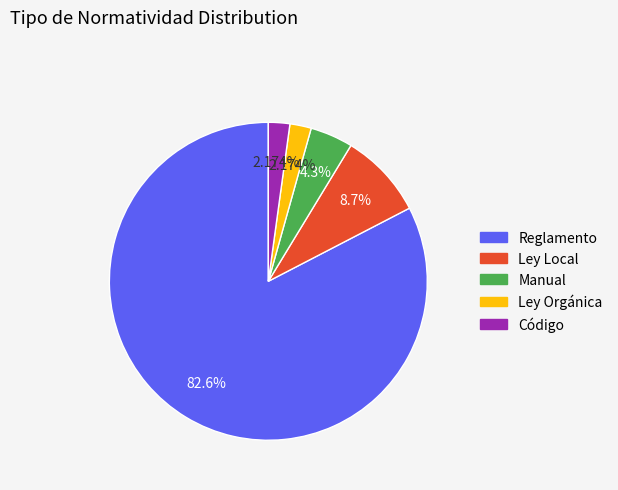

To the nearest percent, what is the difference between the Reglamento and Ley Local slice percentages?

74%